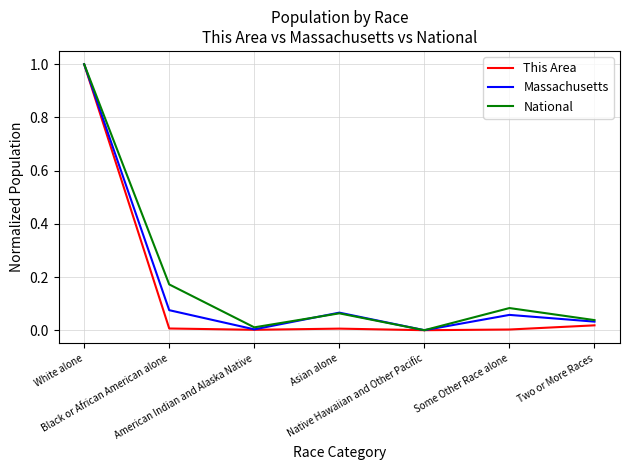

What is the maximum value for National?

1.0